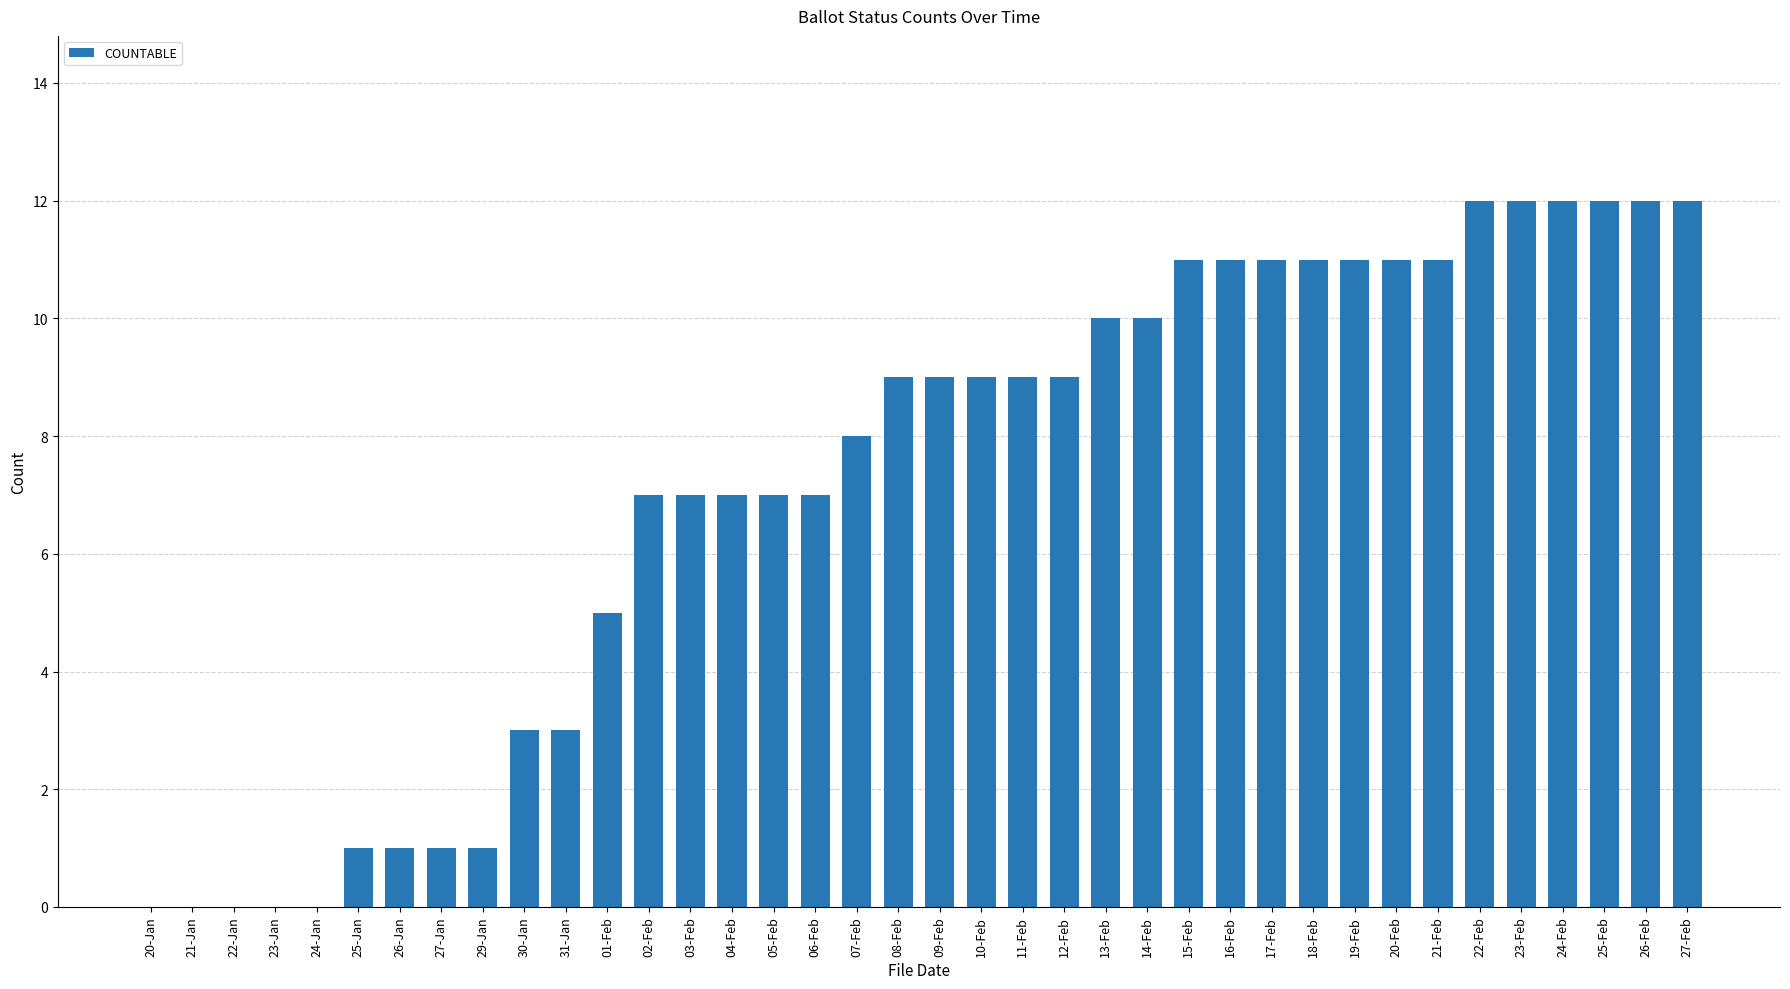

Count the number of categories in the chart.

38